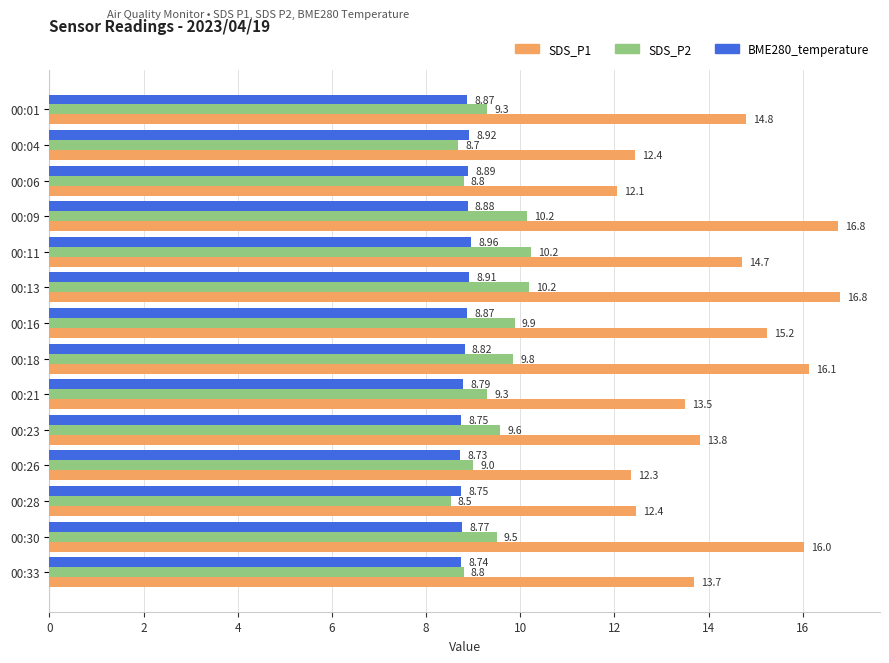

What is the sum of all SDS_P1 values?

200.7